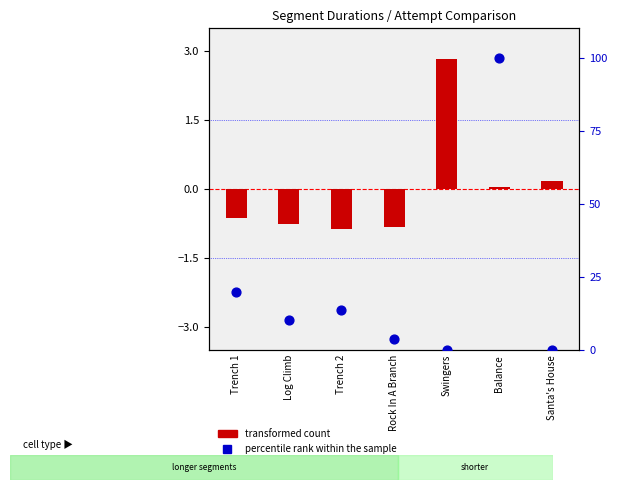

What is the total value across all series at Swingers?

2.8